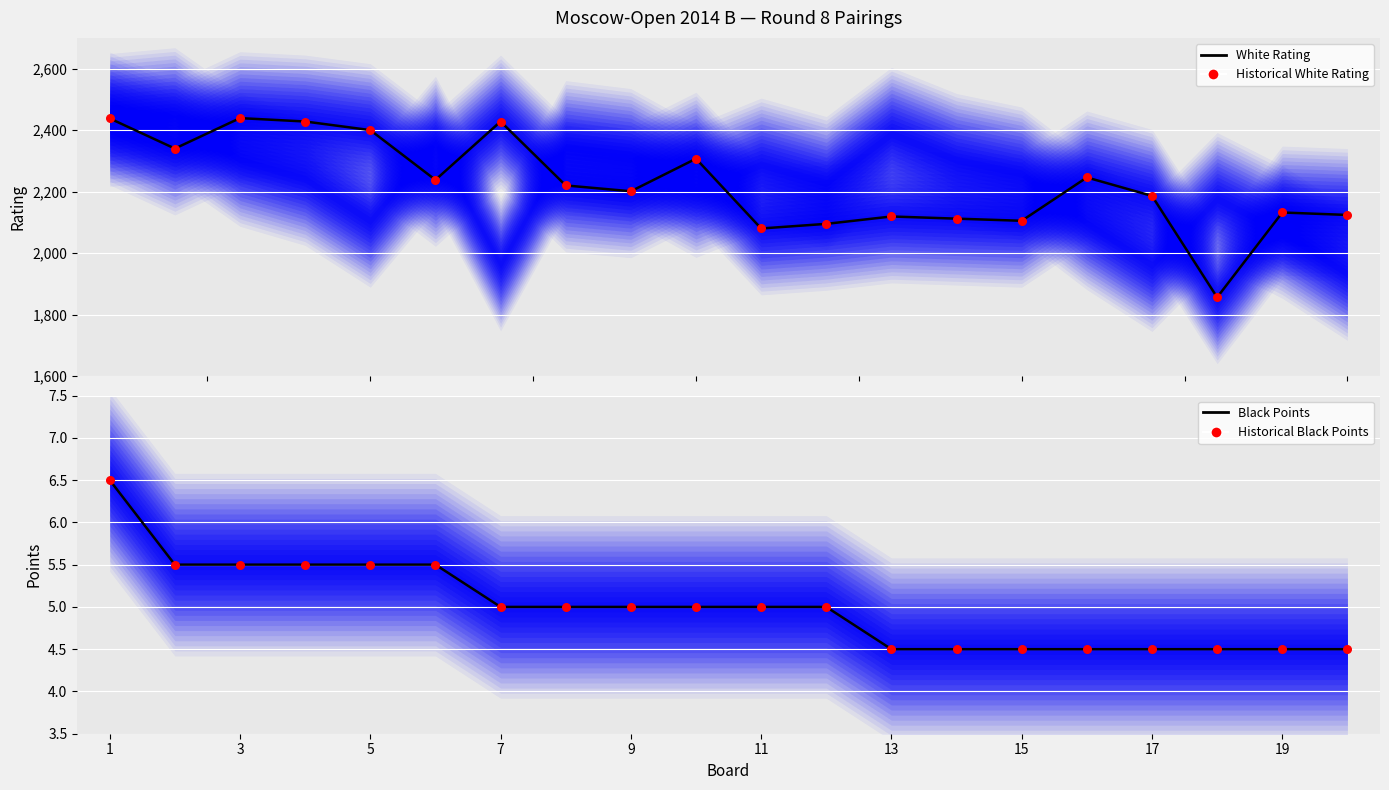

Which series contains the lowest Y value?

Black Points